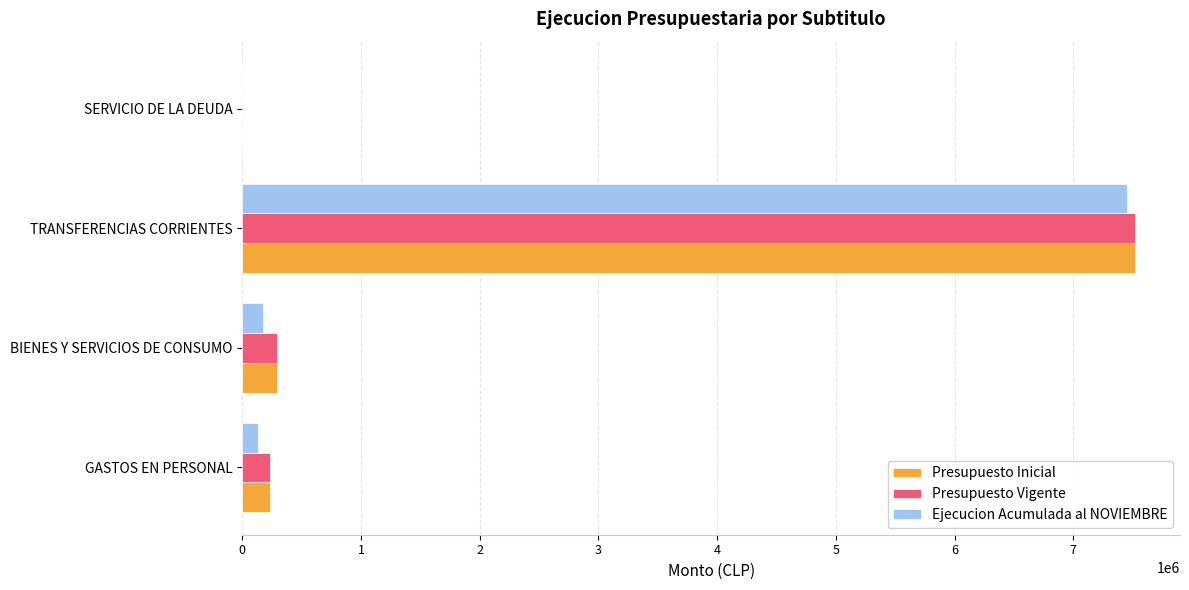

What is the total value across all series at TRANSFERENCIAS CORRIENTES?

22501632